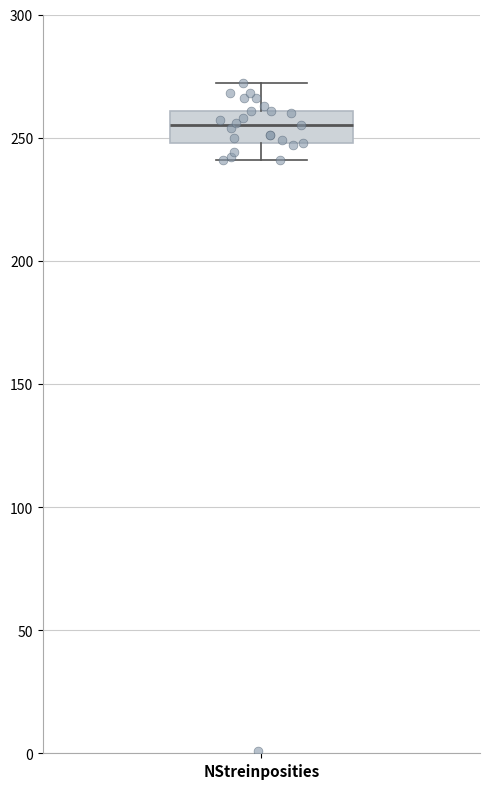

Transcribe this box plot: give where the median line is, the range the box spans, and where the two whiskers end, as read against the y-axis. The values are not printed on the chart, so give them approximately, as read against the axis.

median 255, box 250 to 260, whiskers 240 to 270